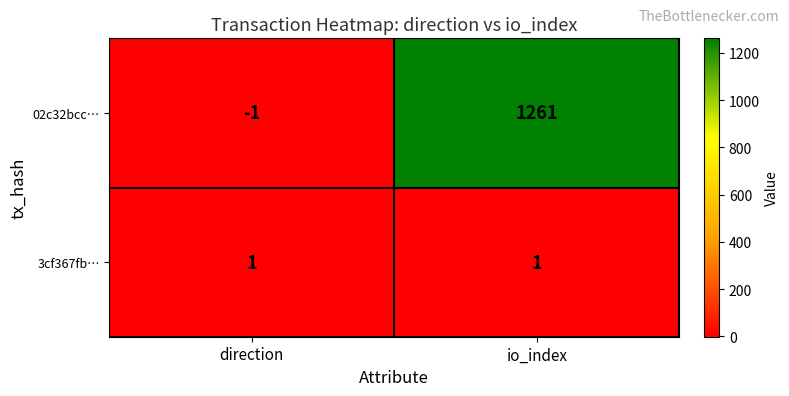

Between direction and io_index, which series saw the biggest shift?

02c32bcc…